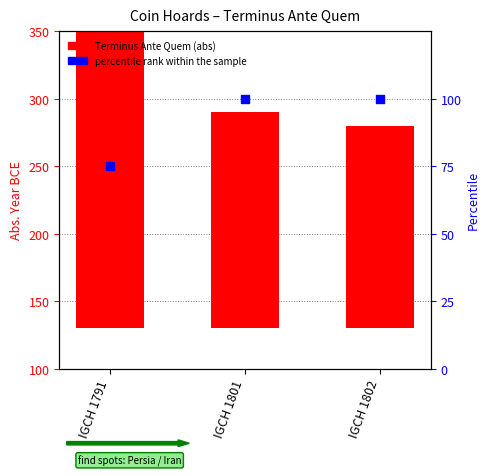

Which series reaches the minimum Y coordinate?

percentile rank within the sample